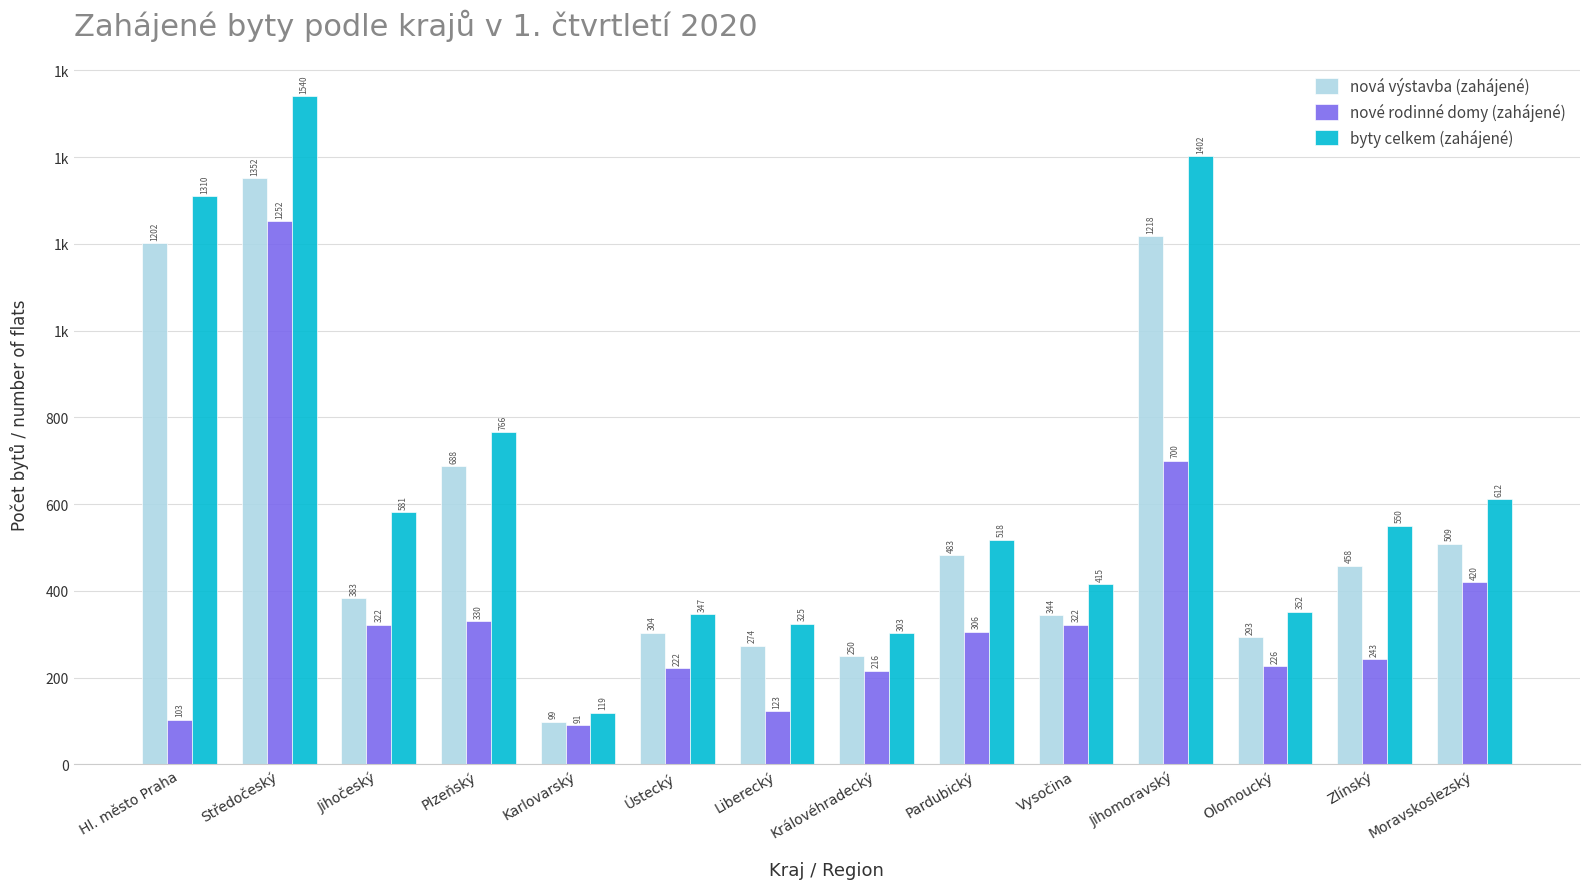

Reading right to left, what are all the values shown in this chart?

nová výstavba (zahájené): Moravskoslezský=509	Zlínský=458	Olomoucký=293	Jihomoravský=1218	Vysočina=344	Pardubický=483	Královéhradecký=250	Liberecký=274	Ústecký=304	Karlovarský=99	Plzeňský=688	Jihočeský=383	Středočeský=1352	Hl. město Praha=1202
nové rodinné domy (zahájené): Moravskoslezský=420	Zlínský=243	Olomoucký=226	Jihomoravský=700	Vysočina=322	Pardubický=306	Královéhradecký=216	Liberecký=123	Ústecký=222	Karlovarský=91	Plzeňský=330	Jihočeský=322	Středočeský=1252	Hl. město Praha=103
byty celkem (zahájené): Moravskoslezský=612	Zlínský=550	Olomoucký=352	Jihomoravský=1402	Vysočina=415	Pardubický=518	Královéhradecký=303	Liberecký=325	Ústecký=347	Karlovarský=119	Plzeňský=766	Jihočeský=581	Středočeský=1540	Hl. město Praha=1310